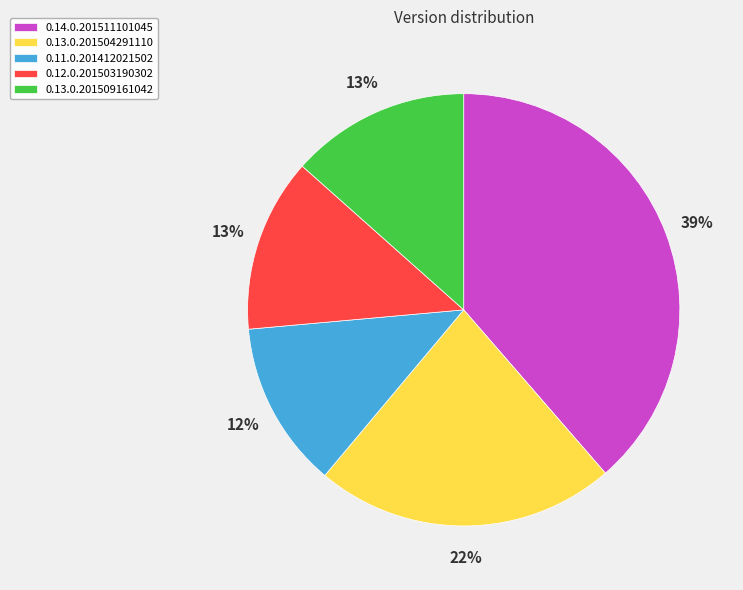

To the nearest percent, what percentage of the pie is 0.13.0.201504291110?

22%